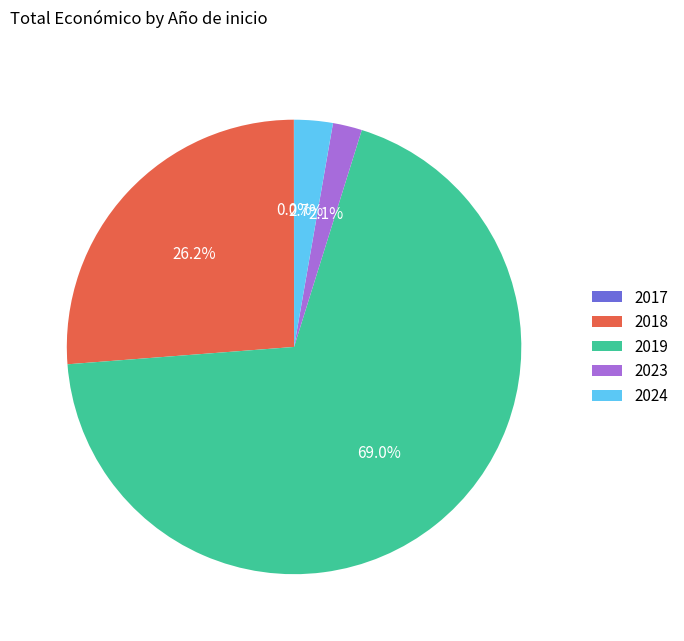

How much of the chart is everything except 2024?

97.3%